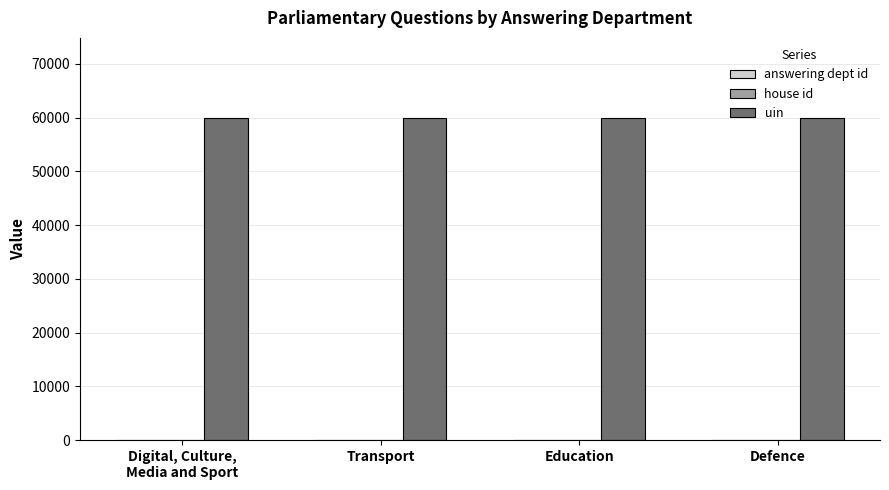

The value of uin at Defence is 59879. True or false?

True